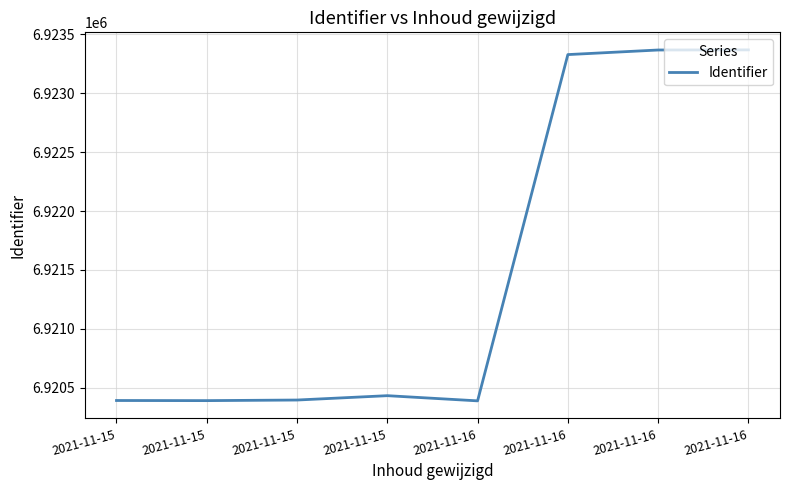

Is it true that the value at 2021-11-16 is 10993301?

False